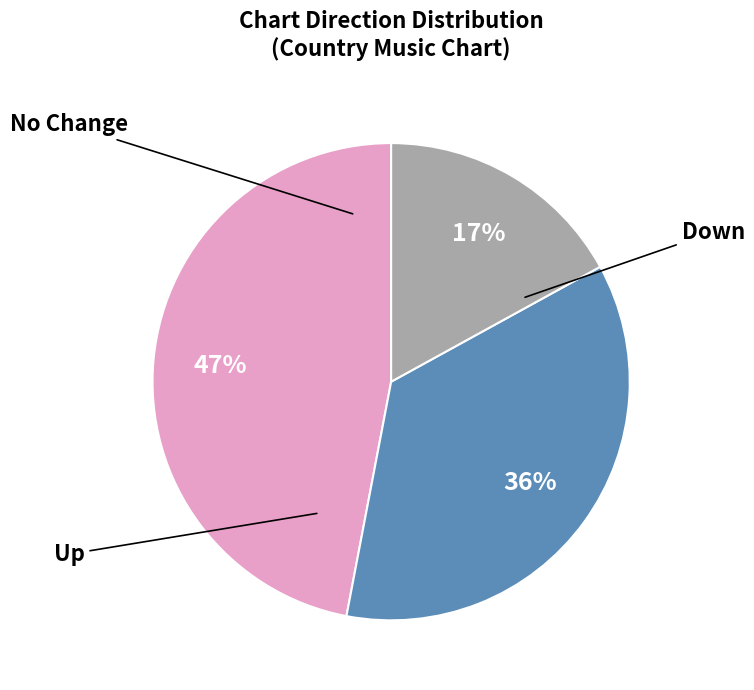

What is the largest slice in the pie chart?

up